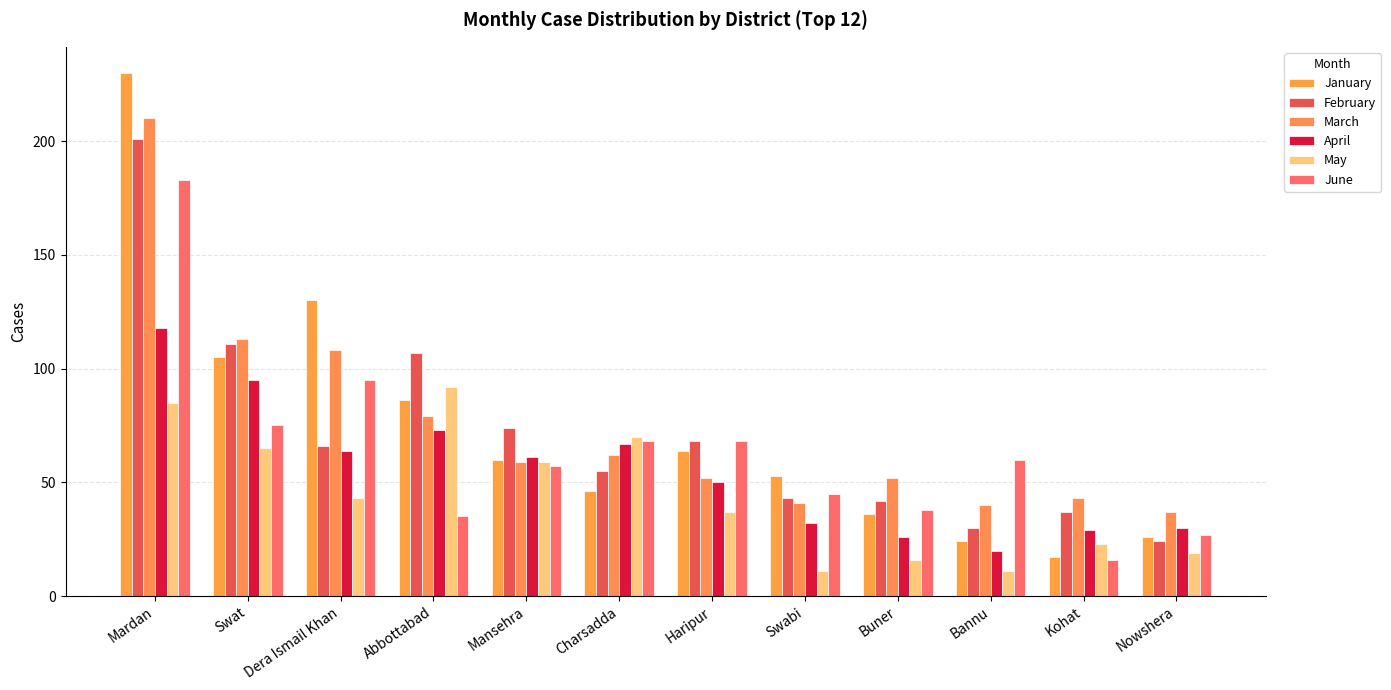

What is the label of the 10th bar from the left?

Bannu